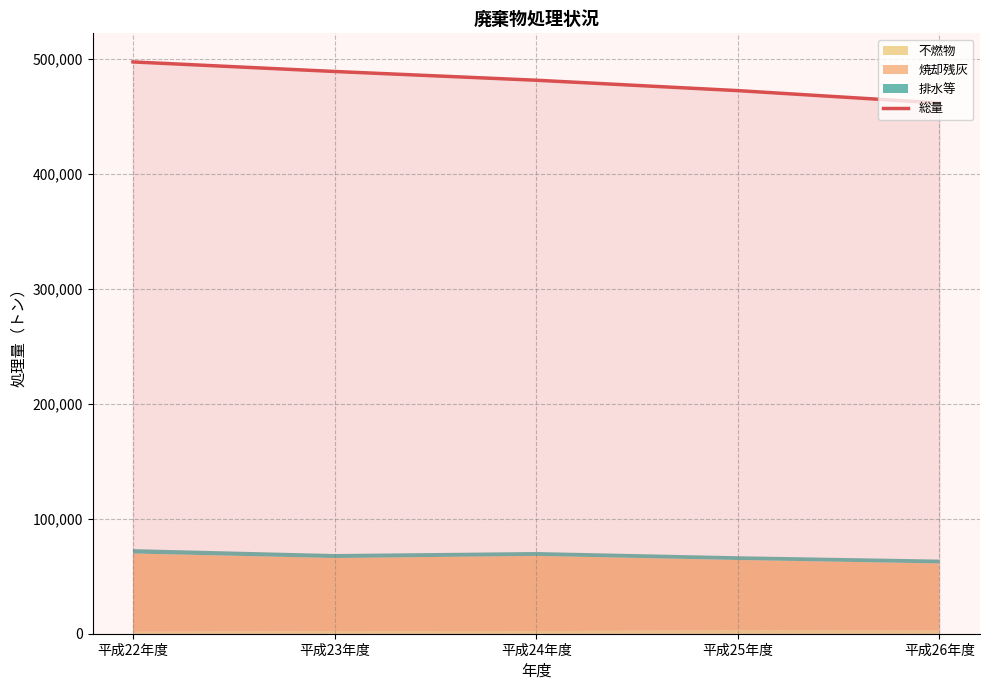

List the labels in order of value, largest first.

平成22年度, 平成23年度, 平成24年度, 平成25年度, 平成26年度